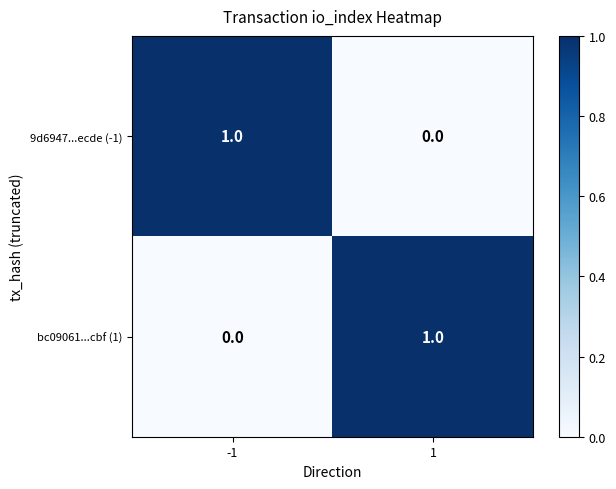

The value of bc09061...cbf (1) at -1 is 0. True or false?

True